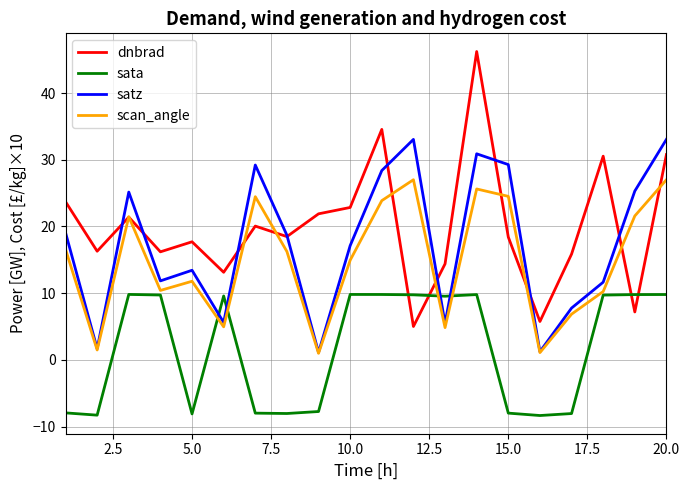

What is the minimum value for satz?

1.1